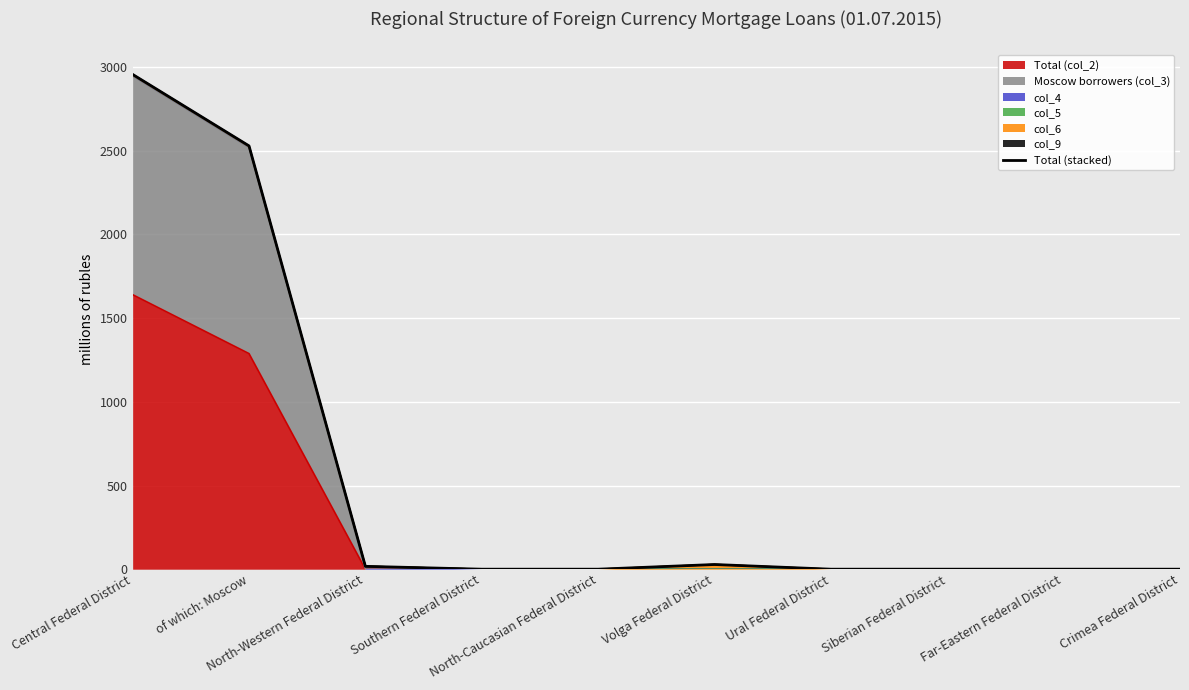

How many values are above zero?

4